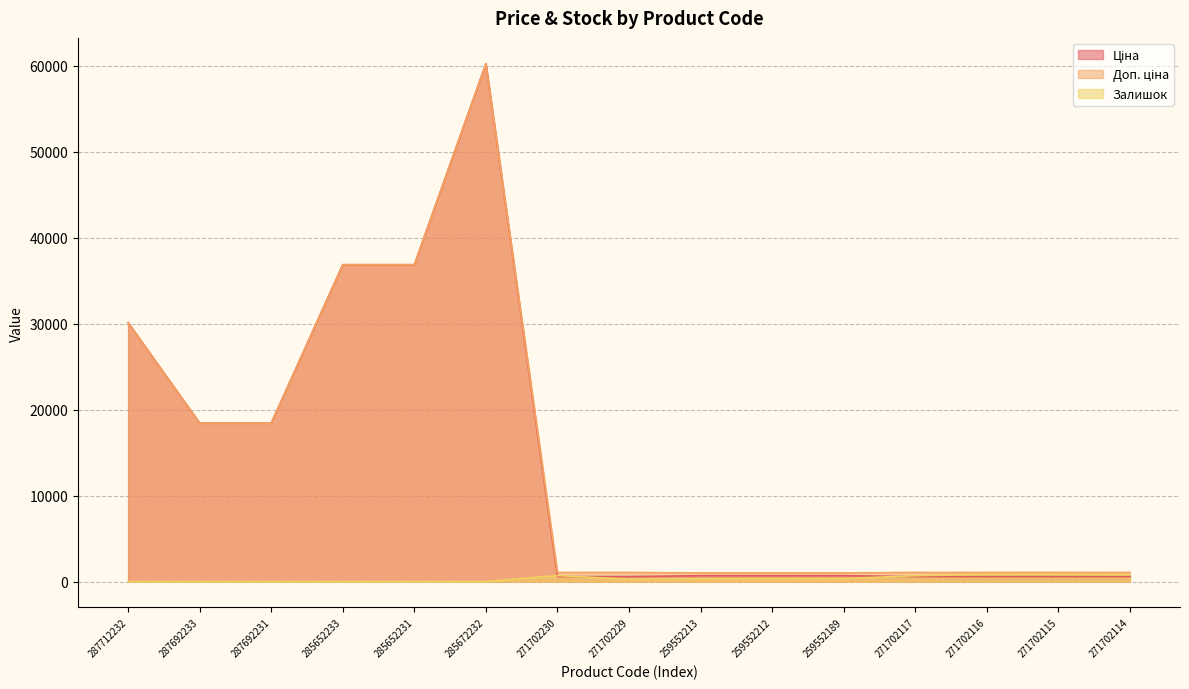

At which label is Ціна closest to 30391?

287712232